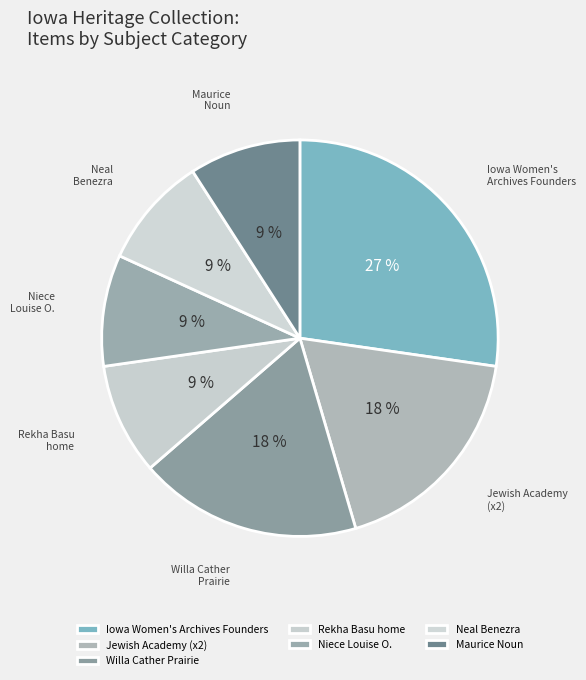

To the nearest percent, what is the difference between the largest and smallest slice percentages?

18%